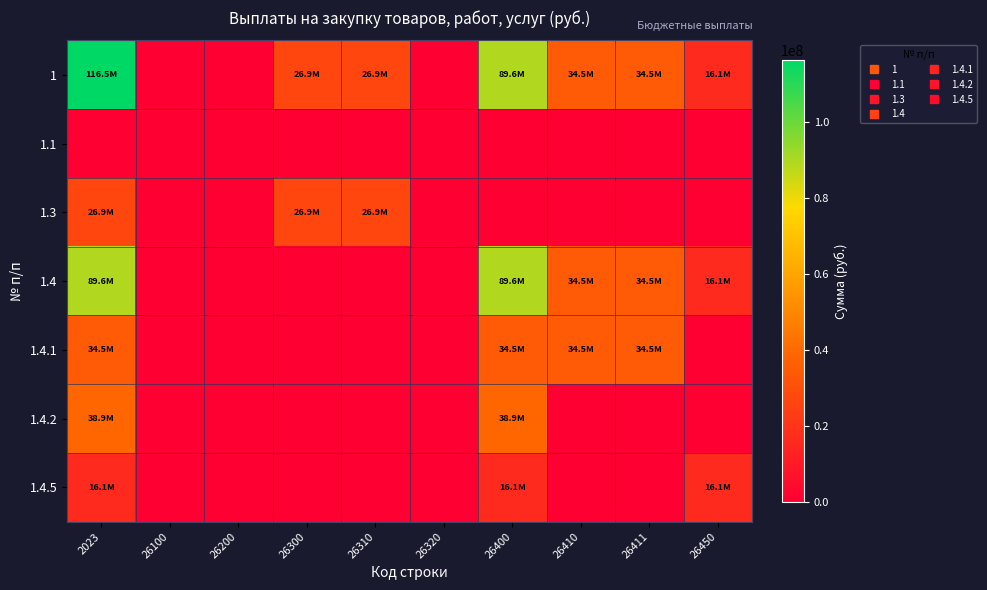

At which category is the sum across all series the highest?

2023